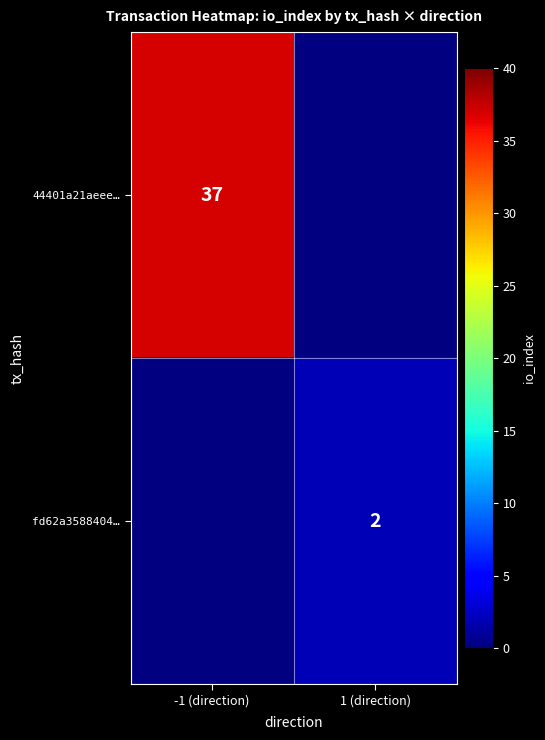

True or false: fd62a3588404… has a value of 0 at 1 (direction).

False